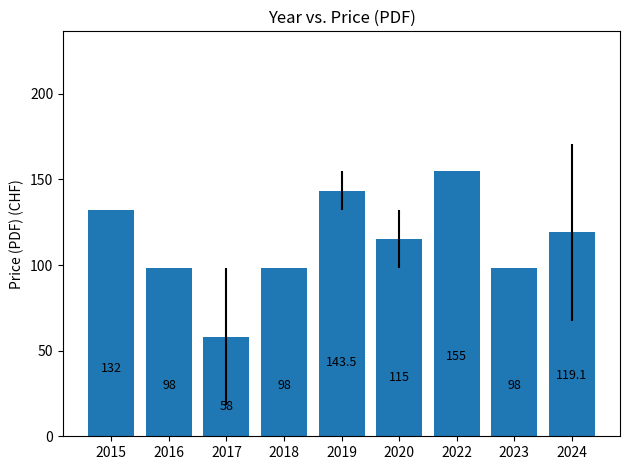

Between 2016 and 2020, which is larger?

2020